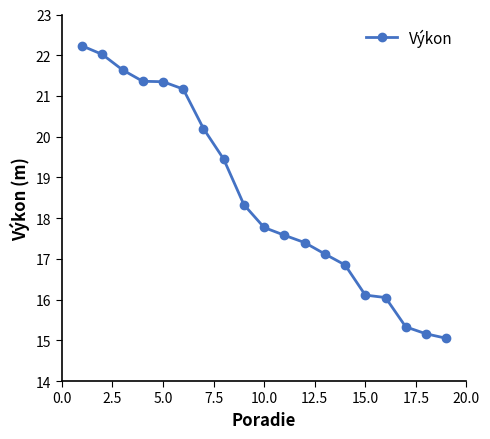

How many values exceed 17?

13